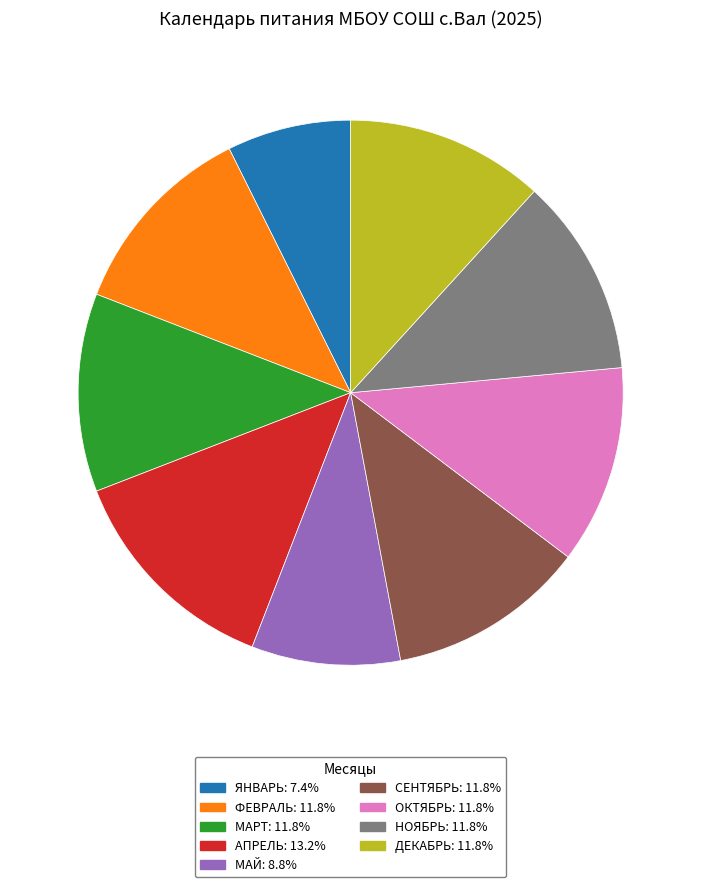

Is there any slice that represents more than half of the pie?

No